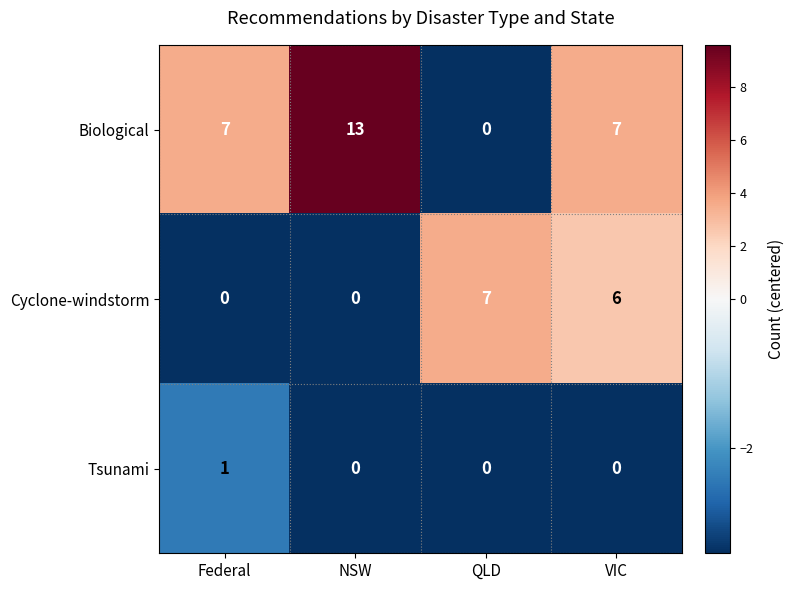

At Federal, list the series in order from largest to smallest.

Biological, Tsunami, Cyclone-windstorm